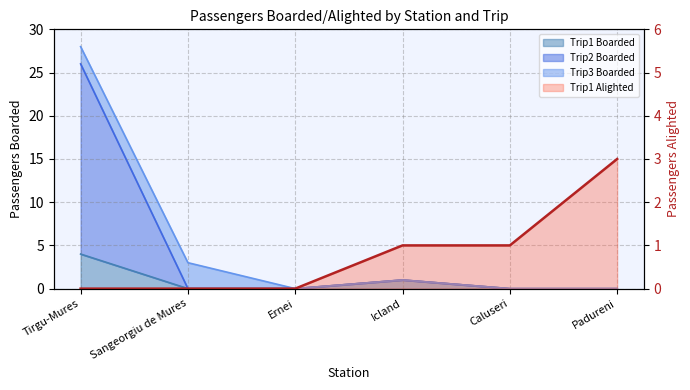

What is the sum of the values at Sangeorgiu de Mures and Padureni?

3